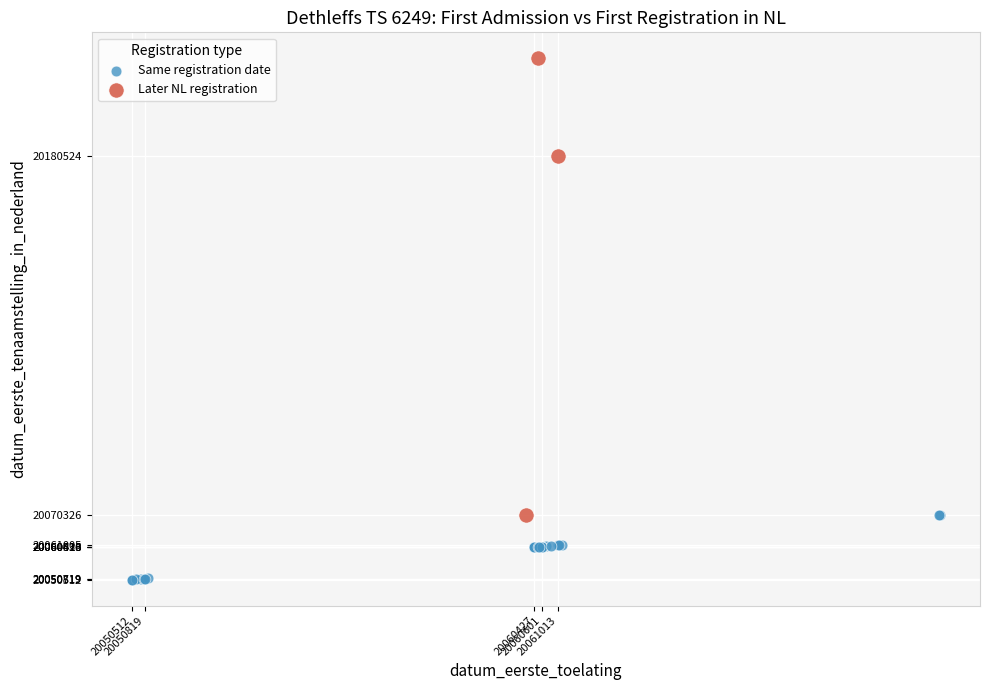

Which series contains the lowest Y value?

Same registration date